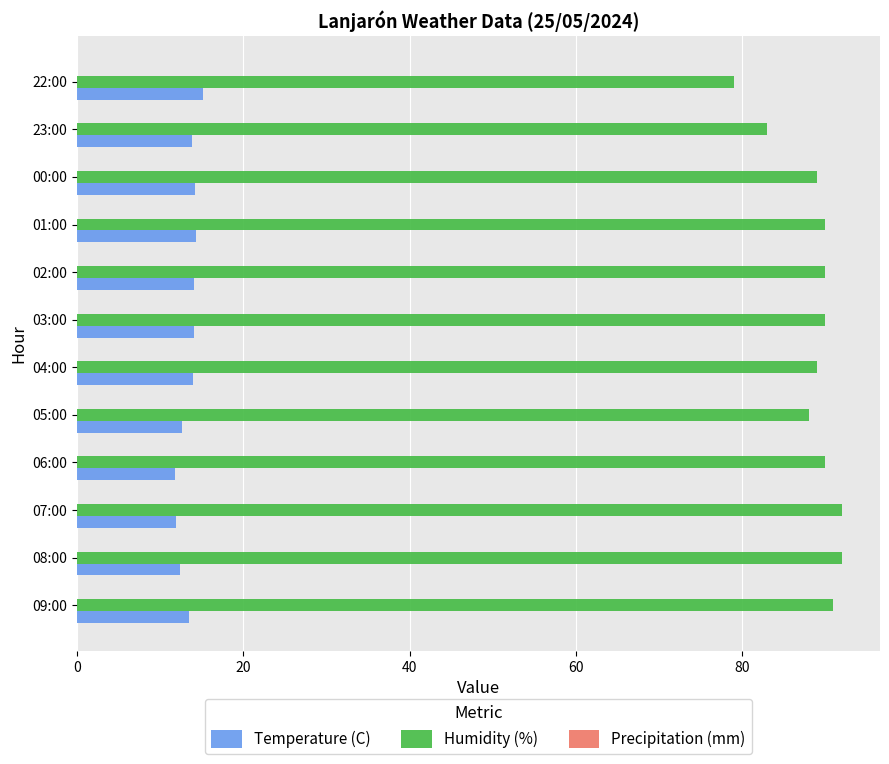

What is the difference between the maximum and second lowest values in the Temperature (C) series?

3.3